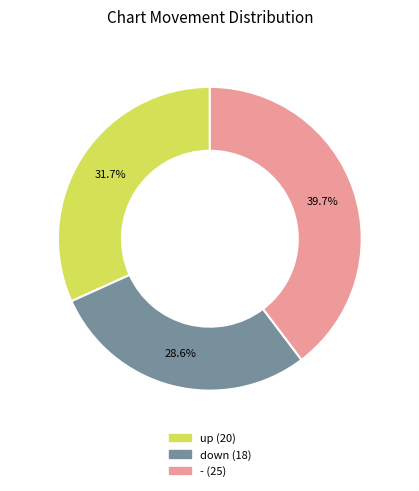

To the nearest percent, what is the difference between the - and down slice percentages?

11%